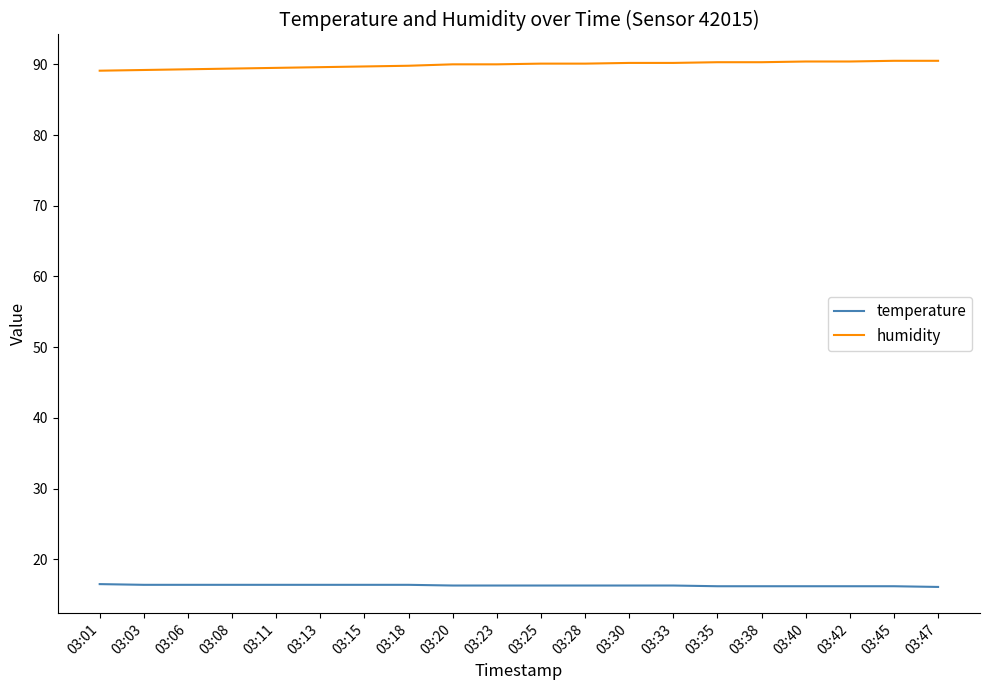

What is the sum of all humidity values?

1798.6